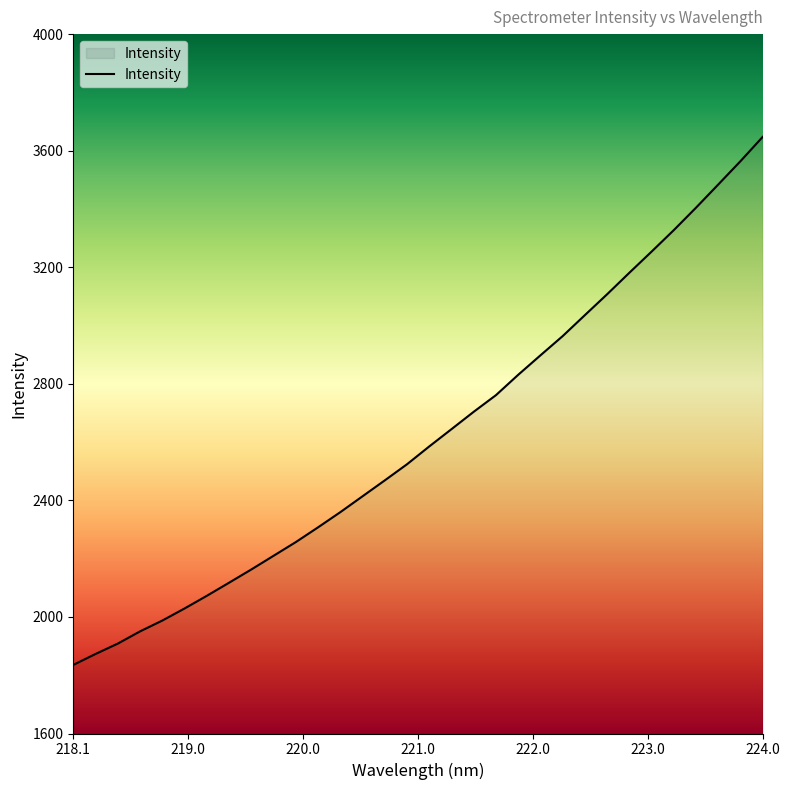

What is the sum of all values?

83870.0